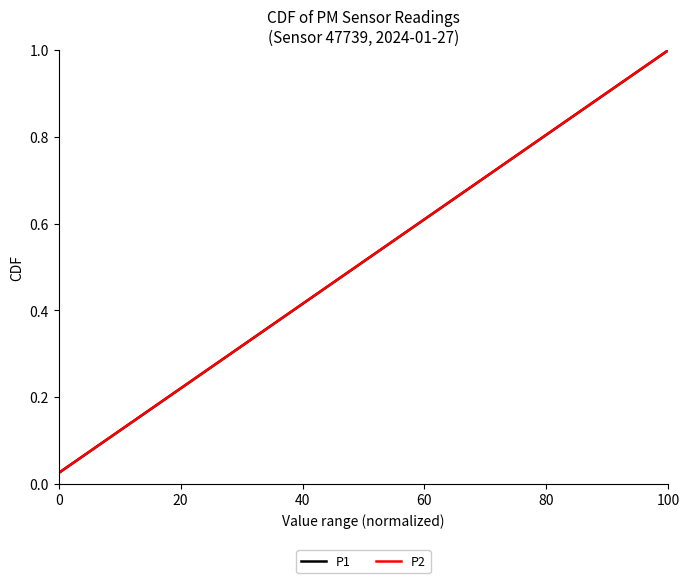

Reading right to left, extract all data points from this chart.

P1: 1.0	1.0	0.9	0.9	0.9	0.9	0.8	0.8	0.8	0.8	0.8	0.7	0.7	0.7	0.7	0.6	0.6	0.6	0.6	0.5	0.5	0.5	0.5	0.4	0.4	0.4	0.3	0.3	0.3	0.3	0.2	0.2	0.2	0.2	0.1	0.1	0.1	0.1	0.1	0.0
P2: 1.0	1.0	0.9	0.9	0.9	0.9	0.8	0.8	0.8	0.8	0.8	0.7	0.7	0.7	0.7	0.6	0.6	0.6	0.6	0.5	0.5	0.5	0.5	0.4	0.4	0.4	0.3	0.3	0.3	0.3	0.2	0.2	0.2	0.2	0.1	0.1	0.1	0.1	0.1	0.0